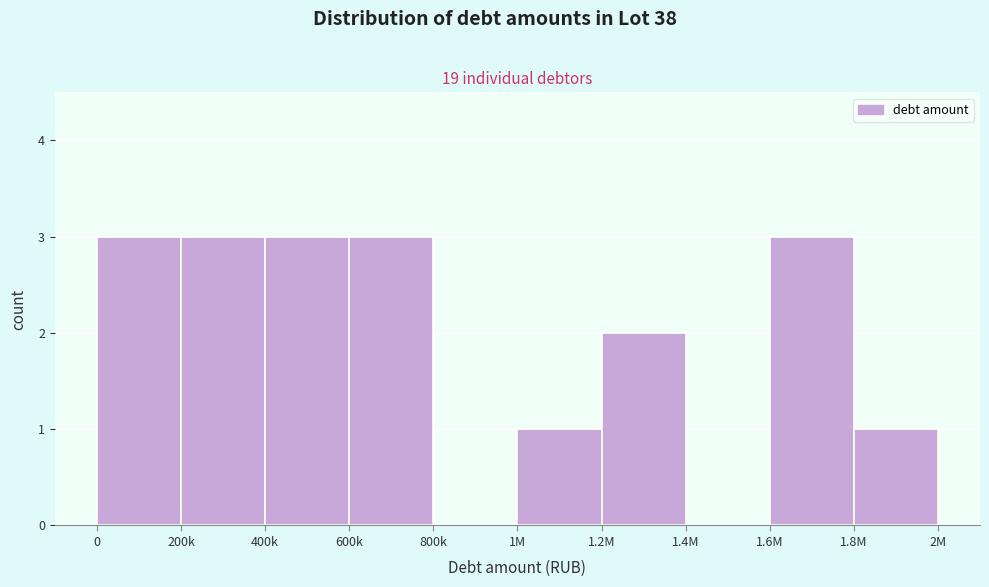

Reading right to left, what are all the values shown in this chart?

1.8M=1	1.6M=3	1.4M=0	1.2M=2	1M=1	800k=0	600k=3	400k=3	200k=3	0=3